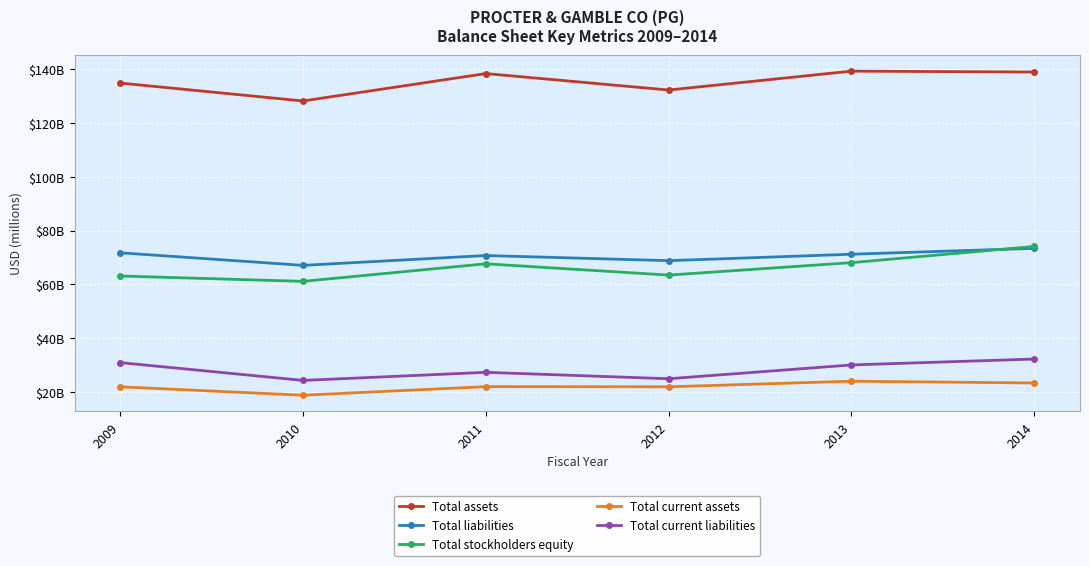

What are all the series names shown in the legend?

Total assets, Total liabilities, Total stockholders equity, Total current assets, Total current liabilities